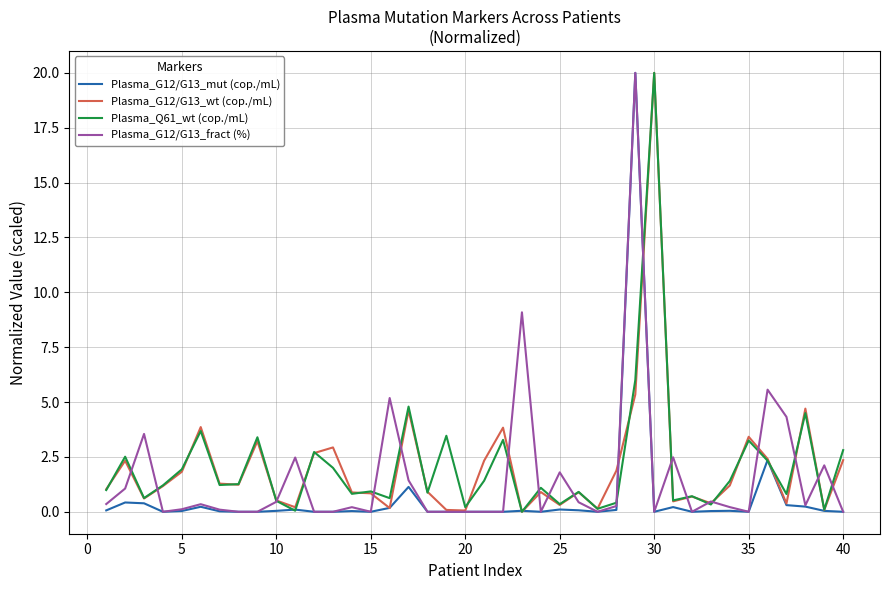

What is the maximum value for Plasma_G12/G13_mut (cop./mL)?

20.0